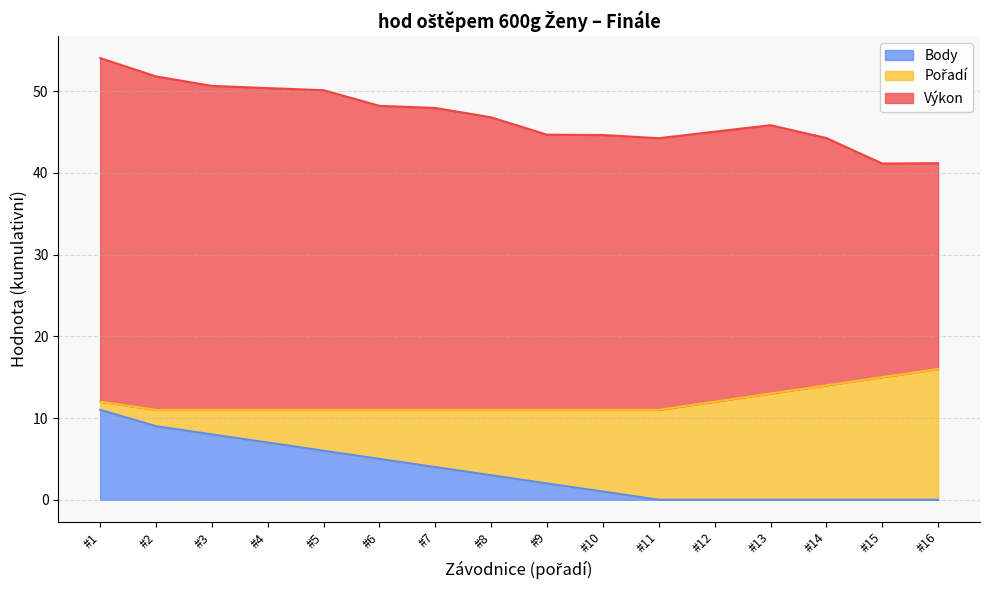

True or false: Pořadí has more than 0 points higher than both neighbors.

False